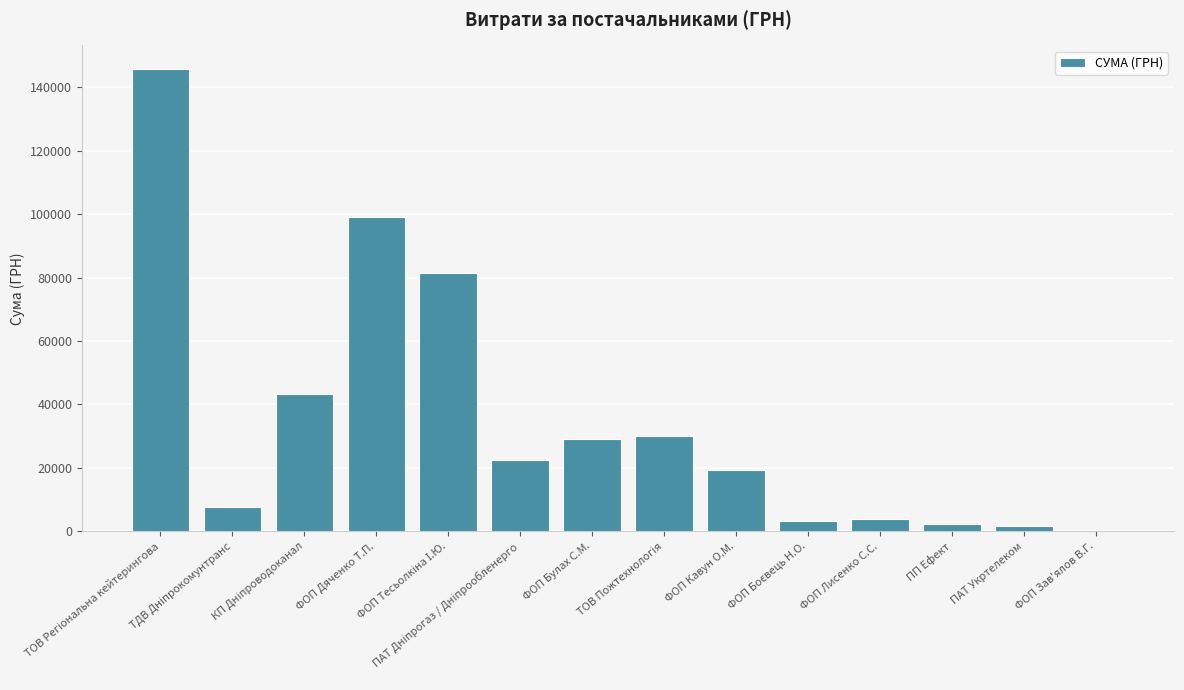

What is the label of the 10th bar from the left?

ФОП Боєвець Н.О.